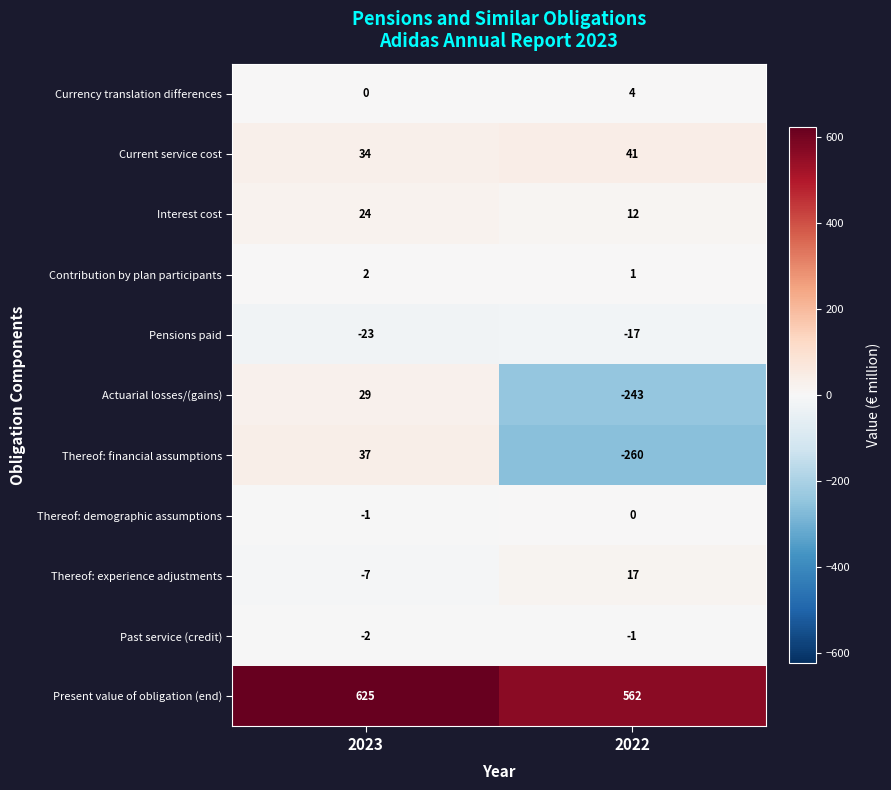

Where is Currency translation differences nearest to the value 2?

2023